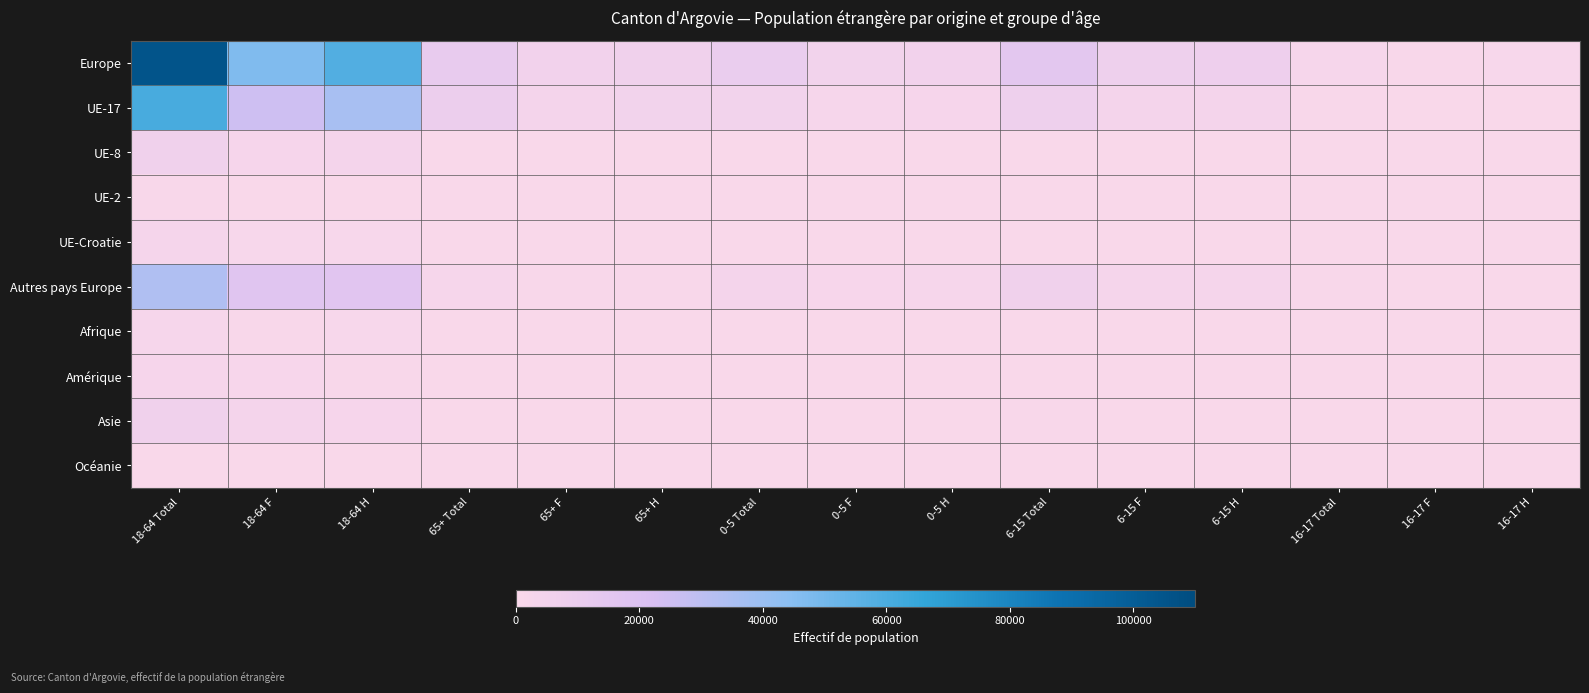

What is the total value across all series at 6-15 Total?

32473